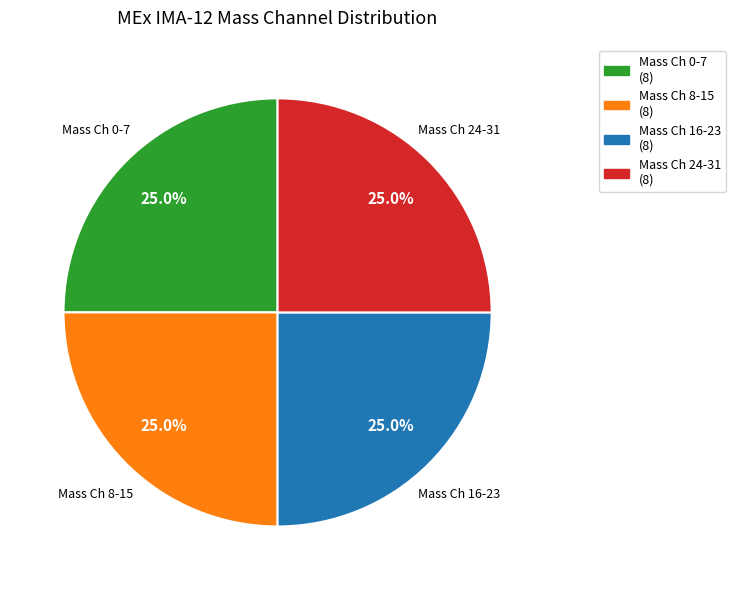

Is there any slice that represents more than half of the pie?

No